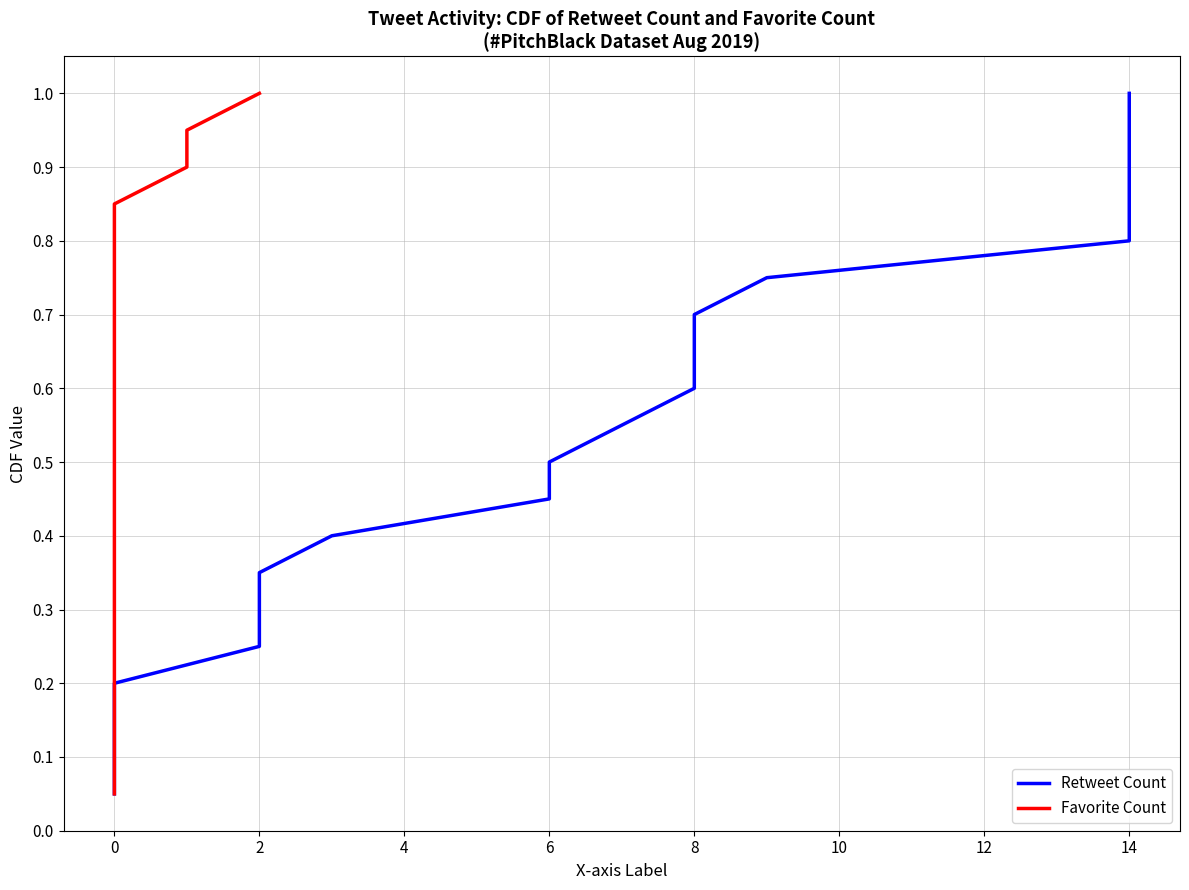

Does the chart display data point markers on the line(s)?

No